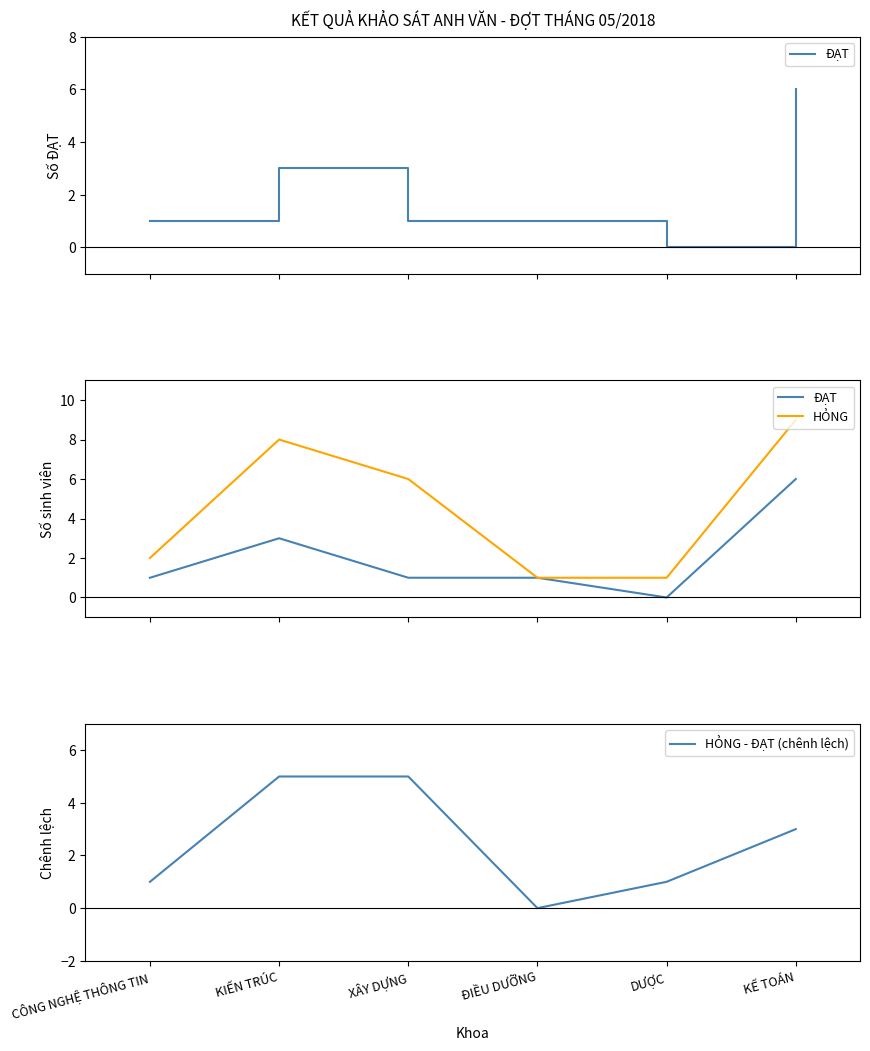

Where is ĐẠT nearest to the value 3?

KIẾN TRÚC